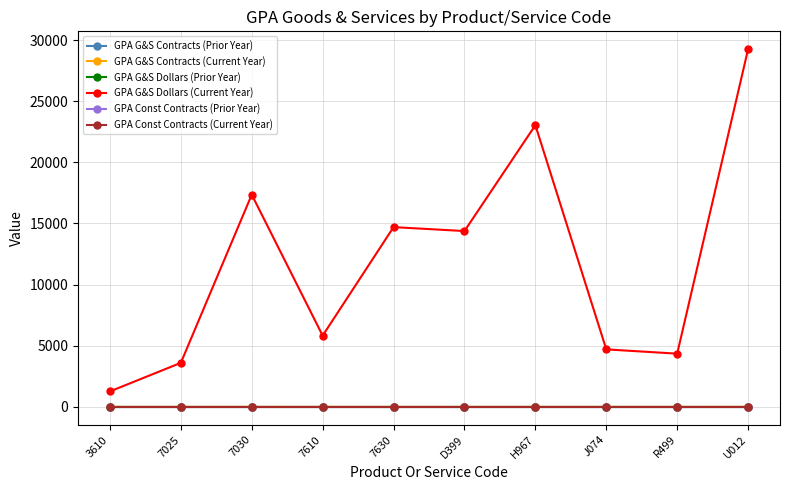

Does the chart have visible grid lines?

Yes